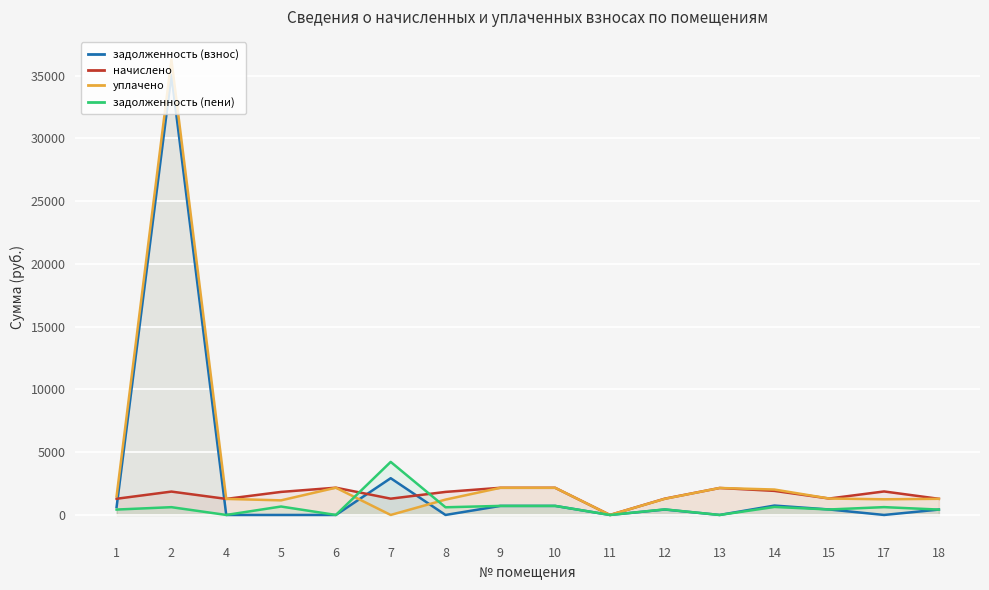

How many interior local peaks does the уплачено series have?

3